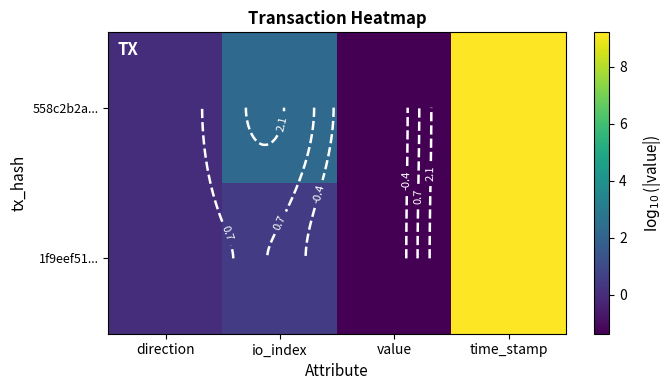

How many negative values does the 558c2b2a... series have?

2